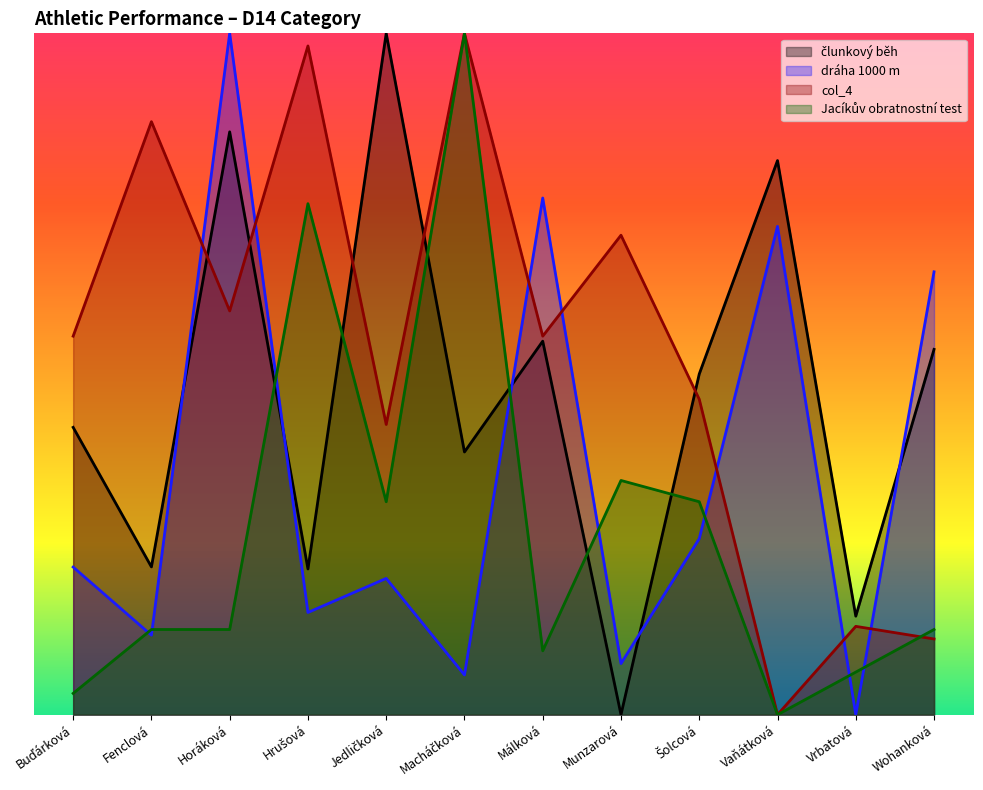

Does the chart display data point markers on the line(s)?

No